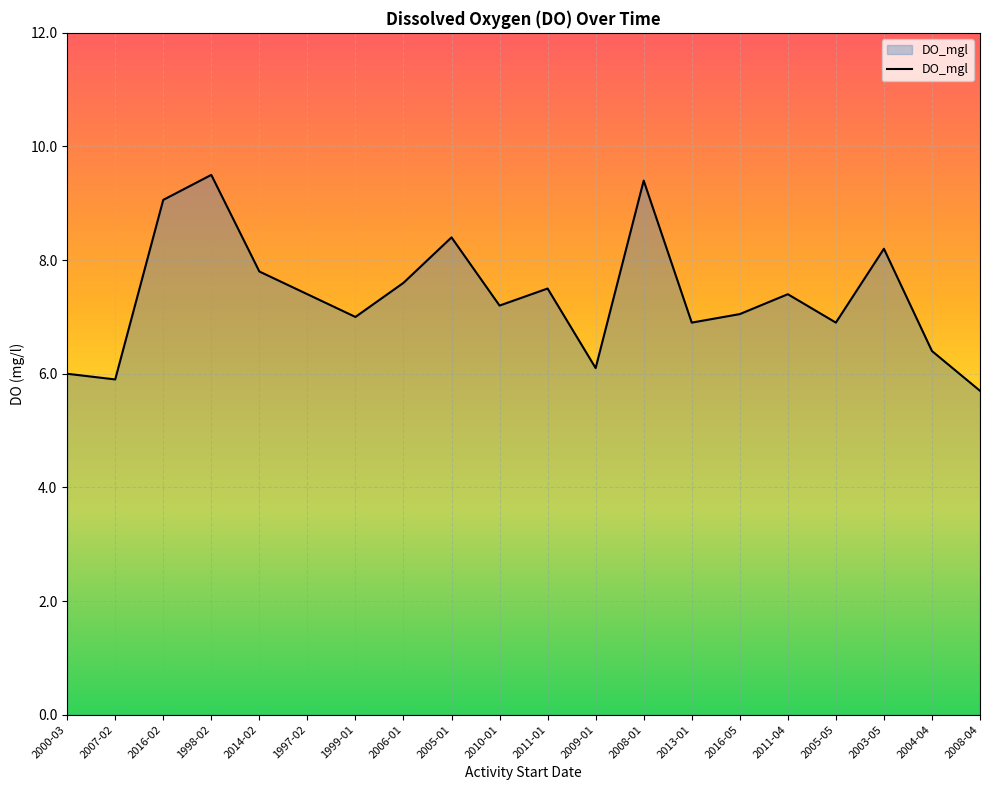

What is the difference between the maximum and minimum values?

3.8